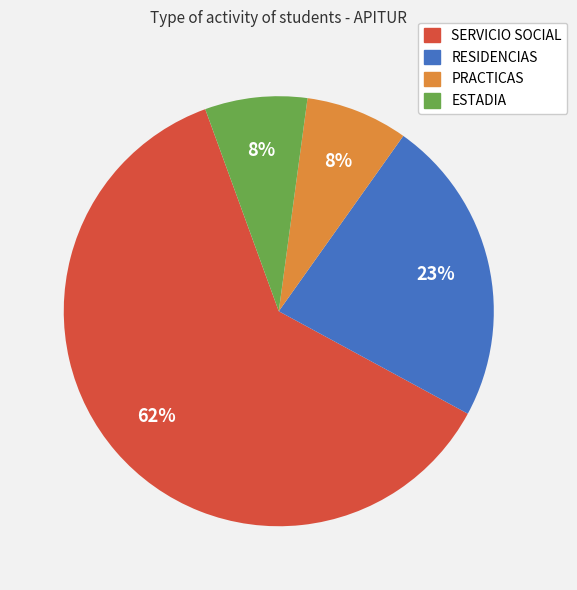

To the nearest percent, what is the average slice percentage?

25%